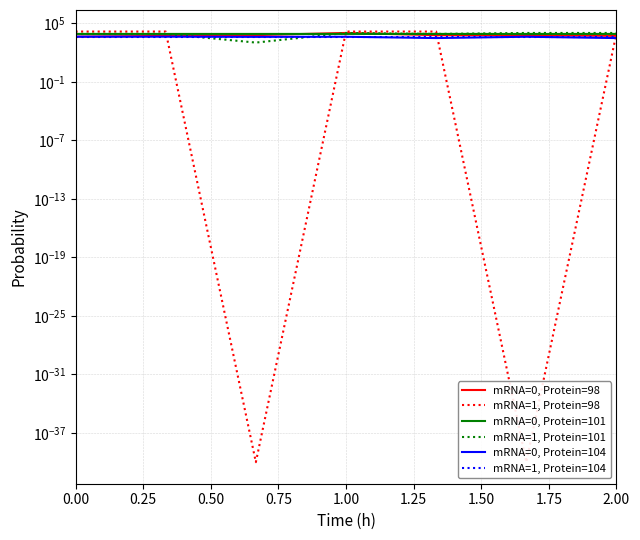

What is the label of the 3rd point from the left?

0.50